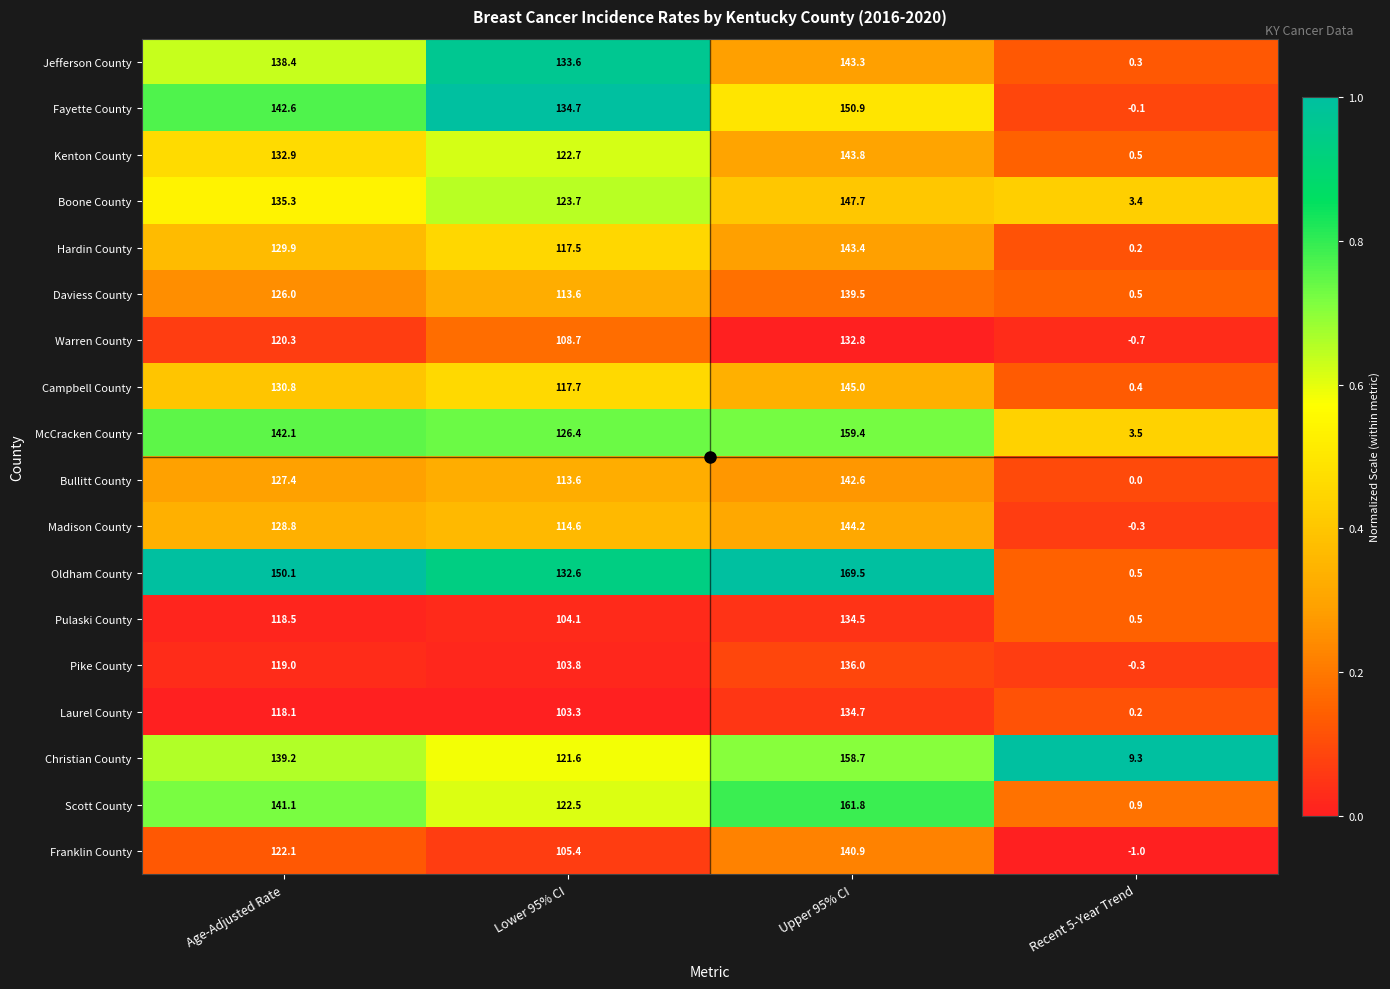

At how many categories does at least one series exceed 0?

4